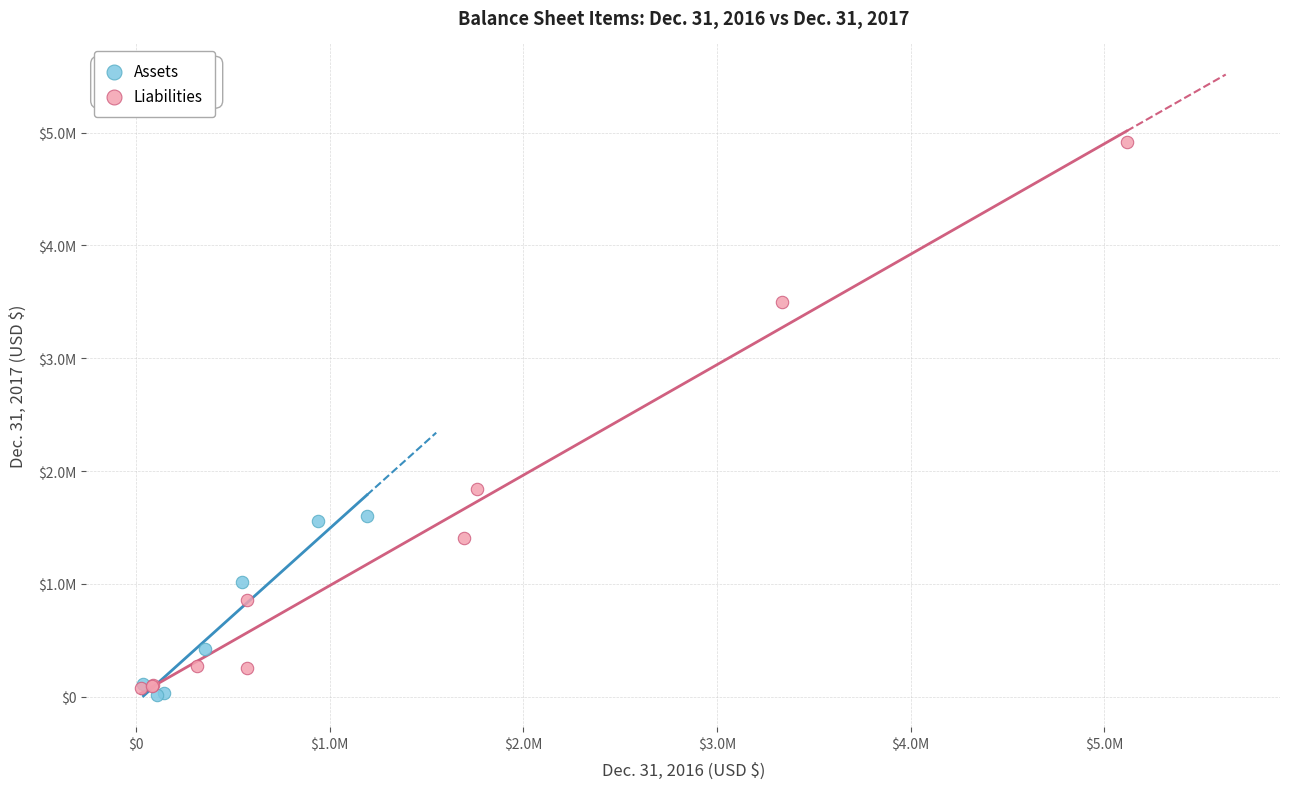

What are all the series names shown in the legend?

Assets, Liabilities